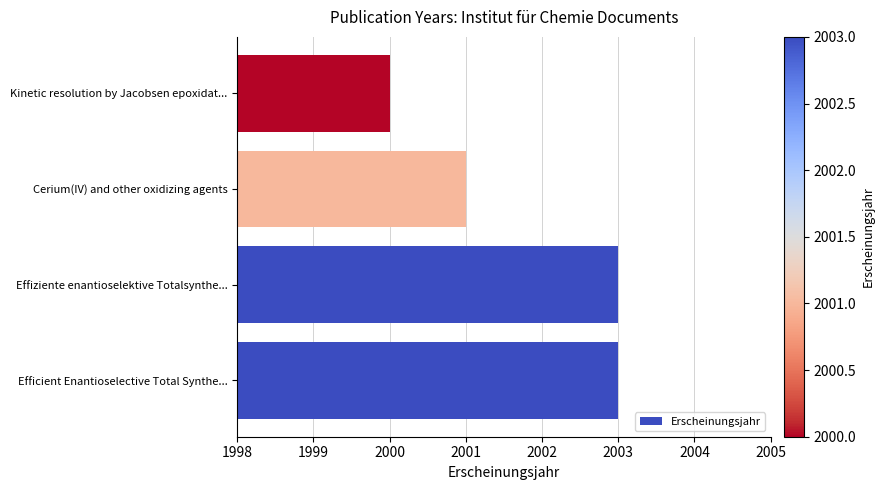

What is the change in value from Efficient Enantioselective Total Synthe... to Kinetic resolution by Jacobsen epoxidat...?

-3